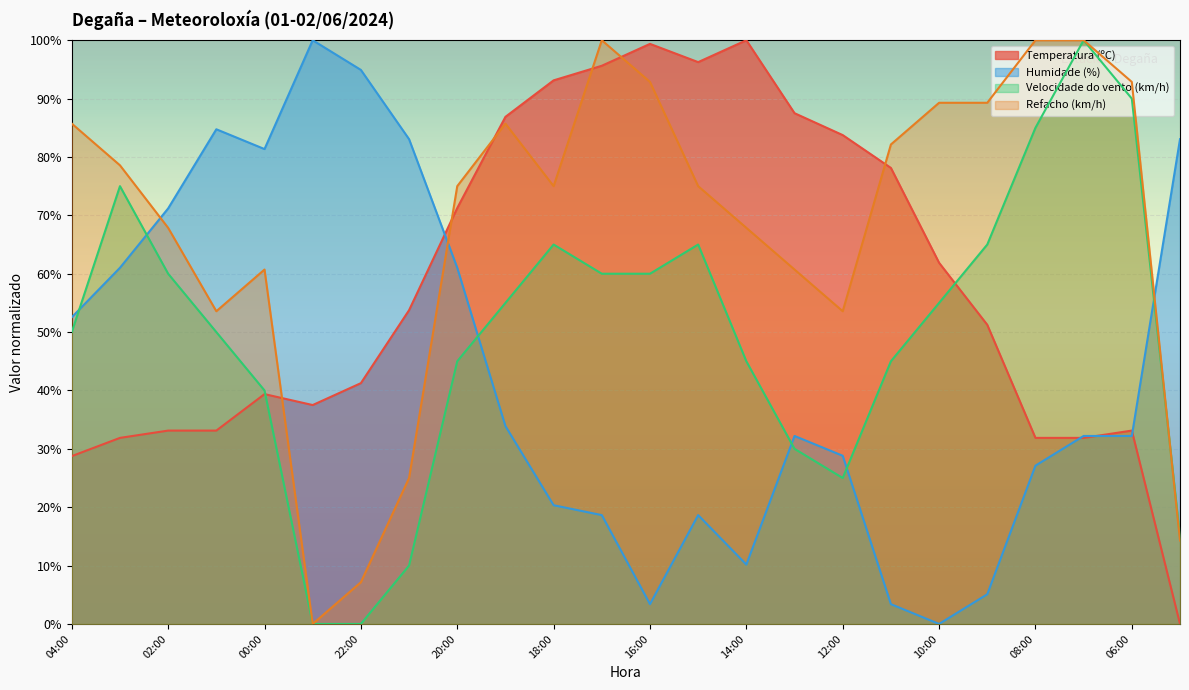

Where does the Temperatura (ºC) series first go above 53?

21:00